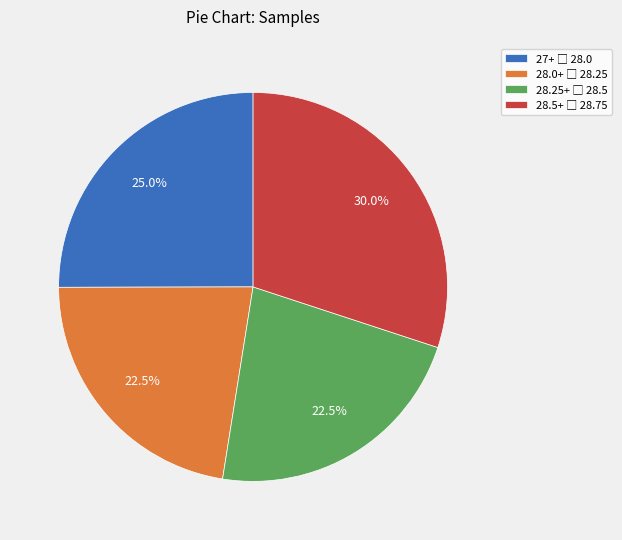

Is there any slice that represents more than half of the pie?

No